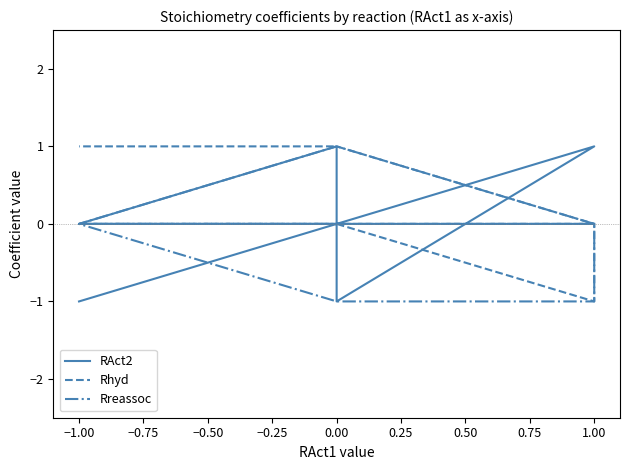

Reading right to left, what are all the values shown in this chart?

RAct2: -1	0	1	1	-1	1	0	0	0
Rhyd: 1	1	0	-1	0	0	0	0	0
Rreassoc: 0	-1	-1	0	0	0	0	1	0